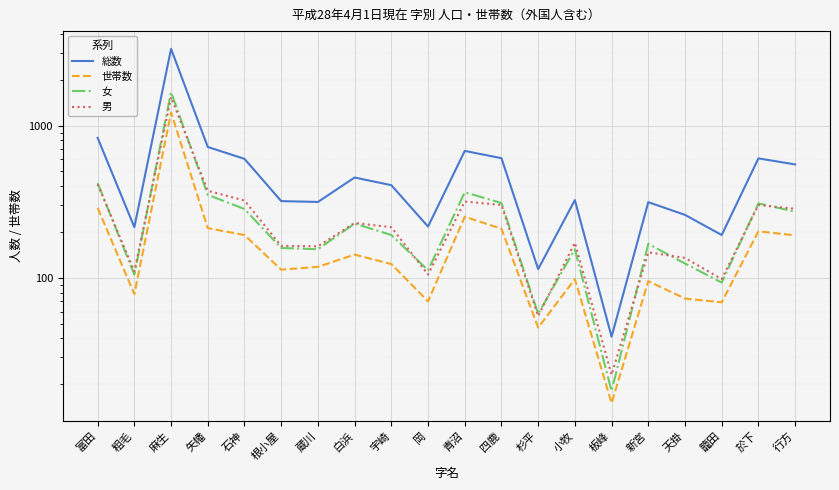

True or false: 女 has a value of 365 at 青沼.

True